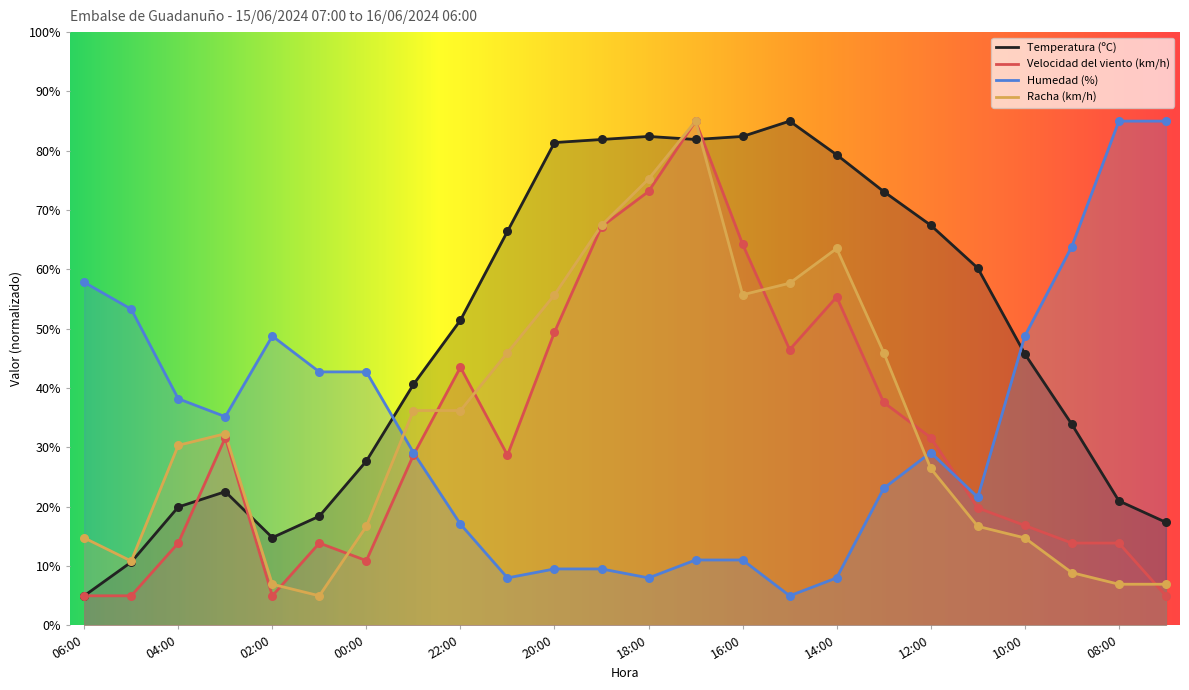

At how many categories does at least one series exceed 79?

9